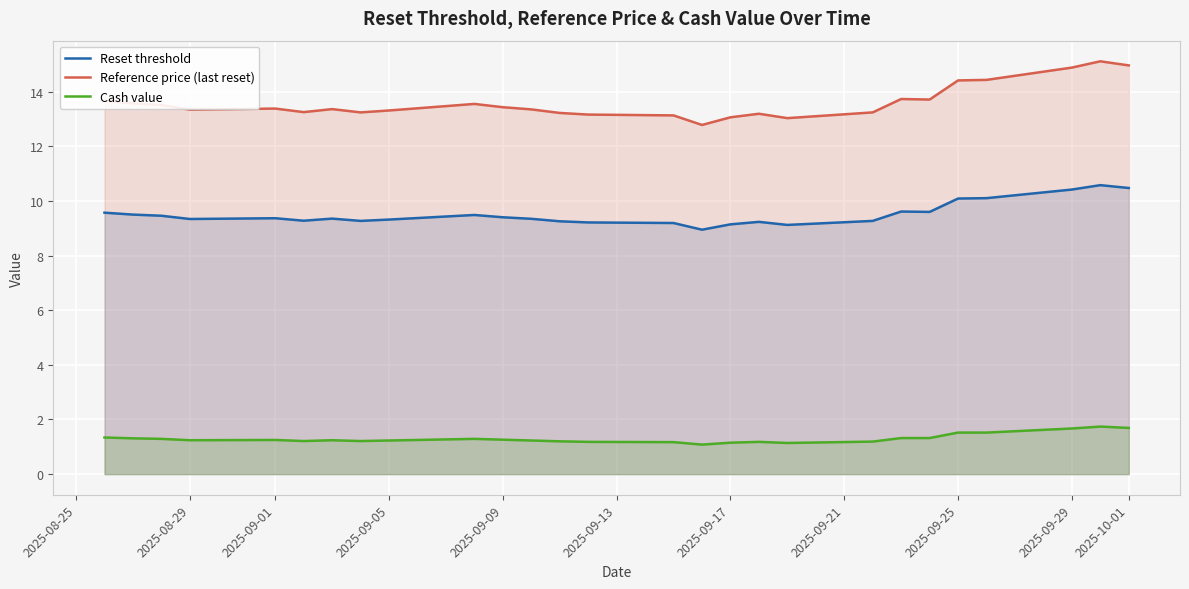

How many Cash value values are between 1 and 2?

27